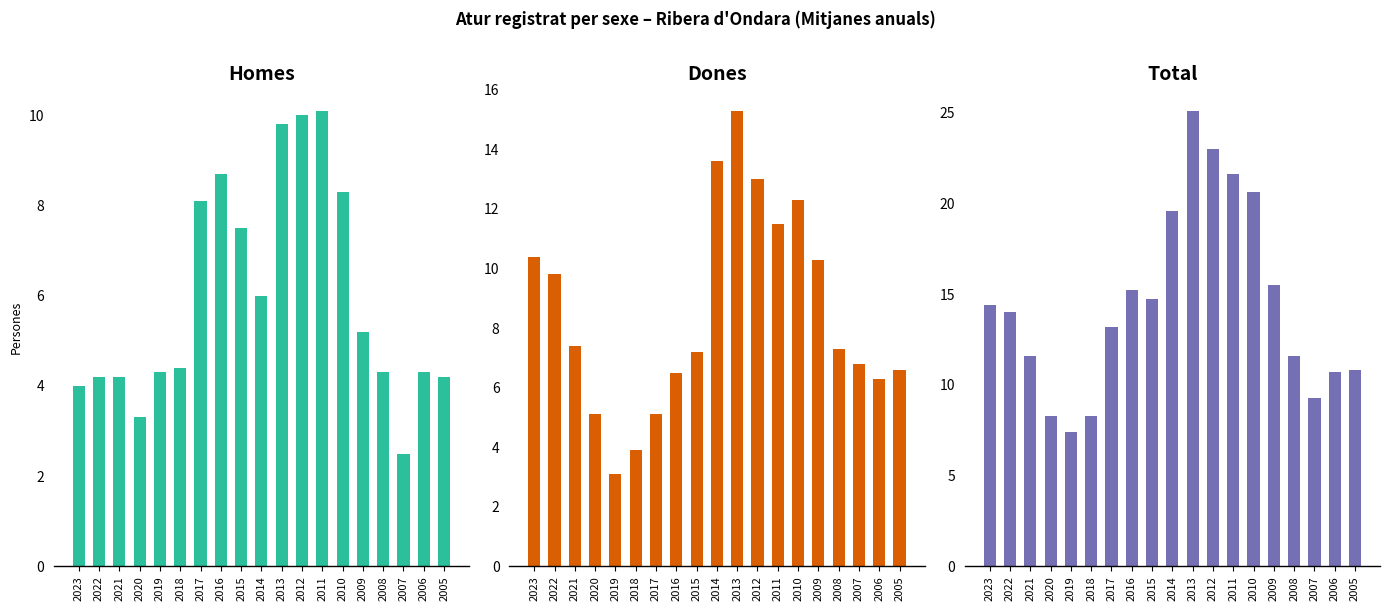

Reading right to left, extract all data points from this chart.

Homes: 2005=4.2	2006=4.3	2007=2.5	2008=4.3	2009=5.2	2010=8.3	2011=10.1	2012=10.0	2013=9.8	2014=6.0	2015=7.5	2016=8.7	2017=8.1	2018=4.4	2019=4.3	2020=3.3	2021=4.2	2022=4.2	2023=4.0
Dones: 2005=6.6	2006=6.3	2007=6.8	2008=7.3	2009=10.3	2010=12.3	2011=11.5	2012=13.0	2013=15.3	2014=13.6	2015=7.2	2016=6.5	2017=5.1	2018=3.9	2019=3.1	2020=5.1	2021=7.4	2022=9.8	2023=10.4
Total: 2005=10.8	2006=10.7	2007=9.3	2008=11.6	2009=15.5	2010=20.6	2011=21.6	2012=23.0	2013=25.1	2014=19.6	2015=14.7	2016=15.2	2017=13.2	2018=8.3	2019=7.4	2020=8.3	2021=11.6	2022=14.0	2023=14.4